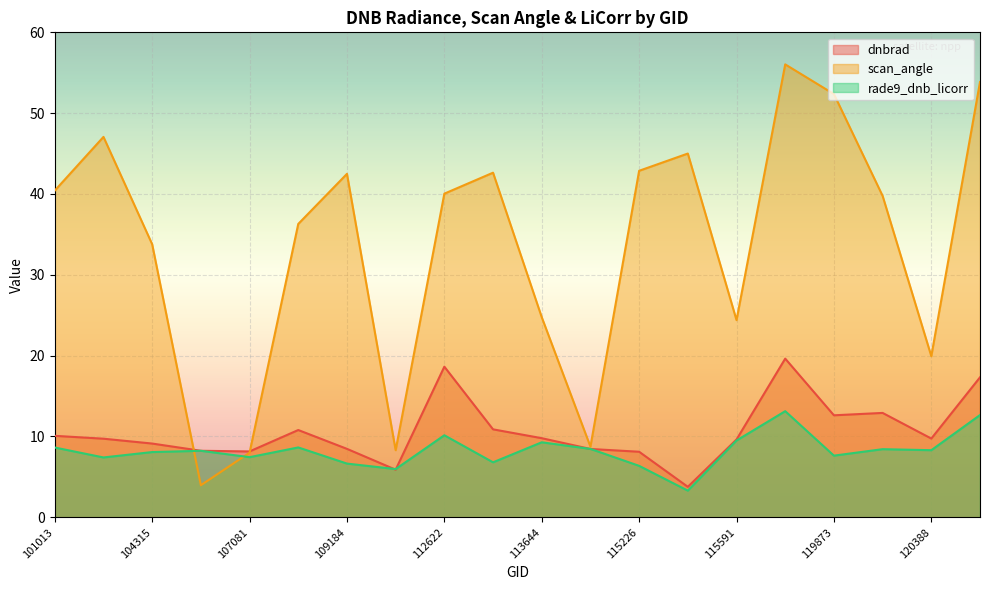

Where is scan_angle nearest to the value 30?

104315